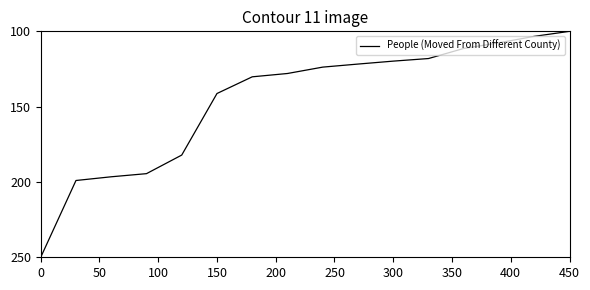

What is the difference between the maximum and minimum values?

150.0